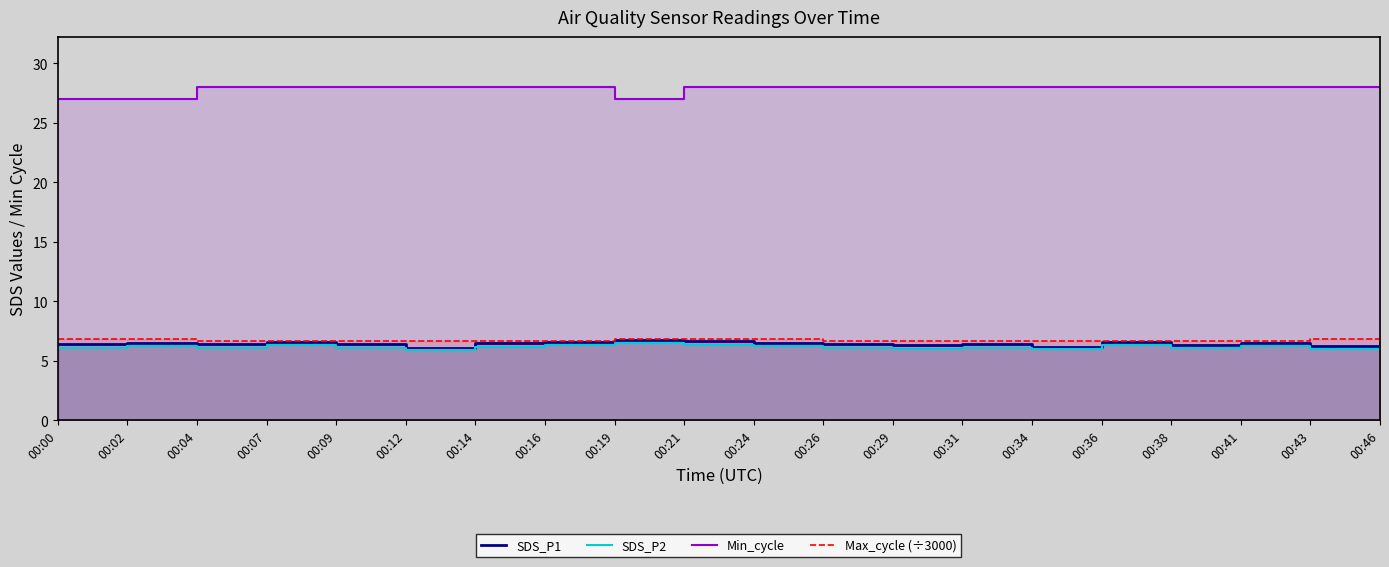

Rank the series by their maximum value, from highest to lowest.

Min_cycle, Max_cycle (÷3000), SDS_P1, SDS_P2